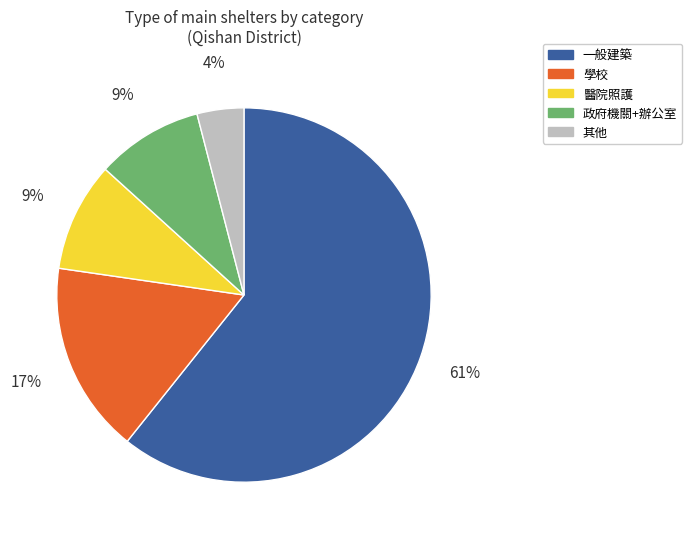

Is there a majority slice in this chart?

Yes